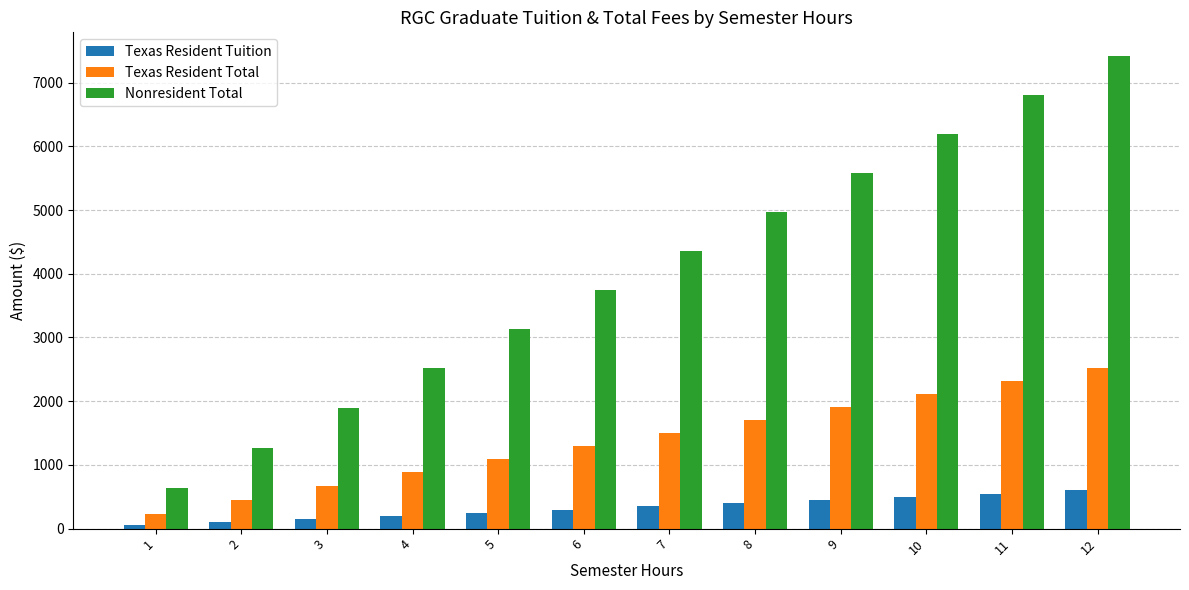

How many data points in Texas Resident Total are above 1505?

6